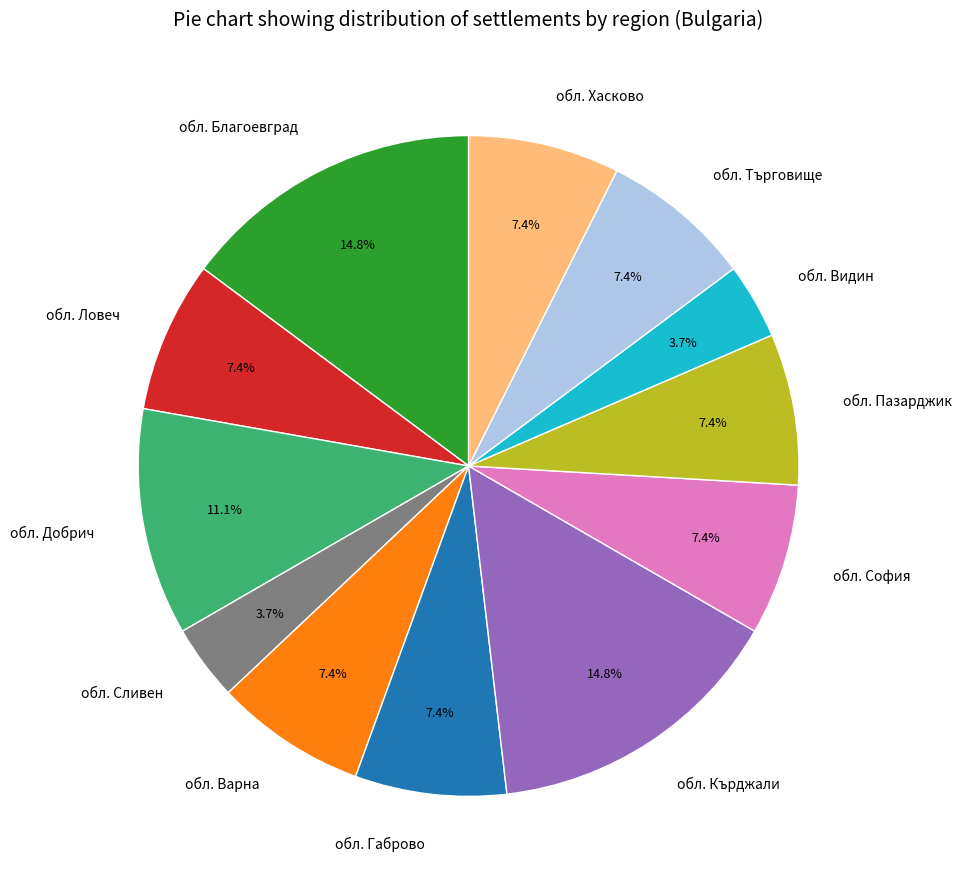

Between обл. Добрич and обл. София, which is larger?

обл. Добрич